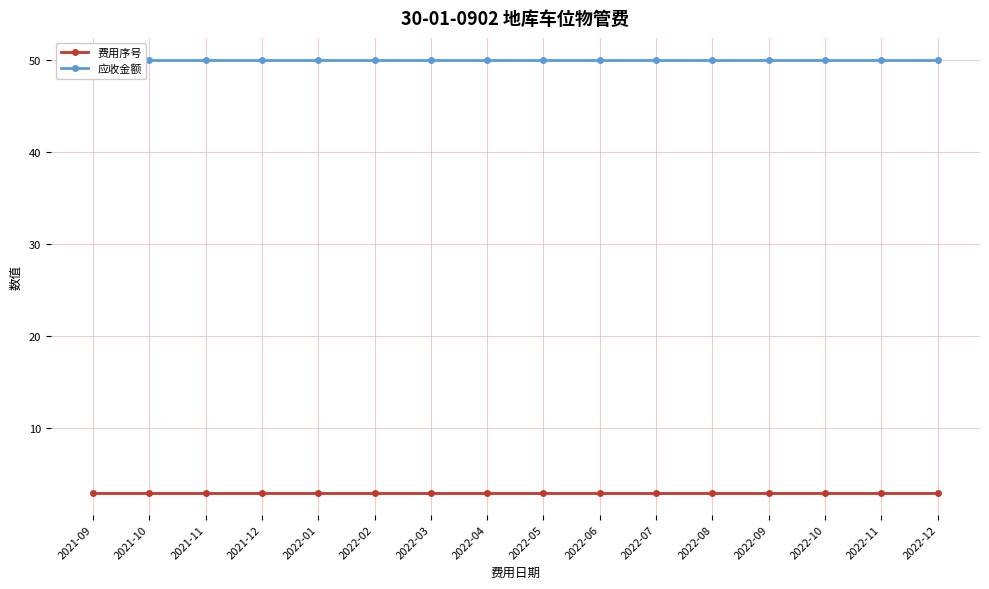

Reading left to right, list all the values displayed in this chart.

费用序号: 2021-09=3	2021-10=3	2021-11=3	2021-12=3	2022-01=3	2022-02=3	2022-03=3	2022-04=3	2022-05=3	2022-06=3	2022-07=3	2022-08=3	2022-09=3	2022-10=3	2022-11=3	2022-12=3
应收金额: 2021-09=50	2021-10=50	2021-11=50	2021-12=50	2022-01=50	2022-02=50	2022-03=50	2022-04=50	2022-05=50	2022-06=50	2022-07=50	2022-08=50	2022-09=50	2022-10=50	2022-11=50	2022-12=50